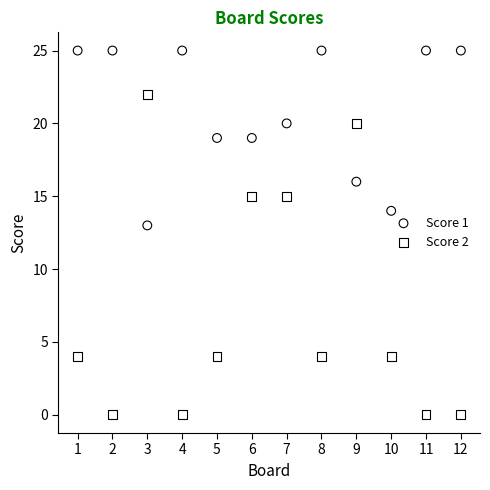

Which series contains the lowest Y value?

Score 2